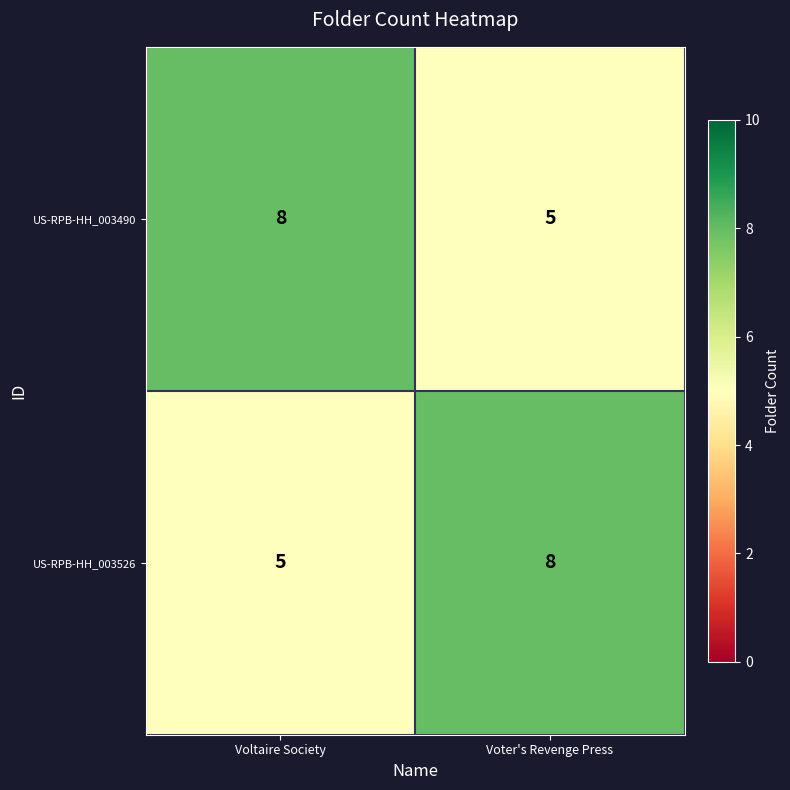

What is the total value across all series at Voter's Revenge Press?

13